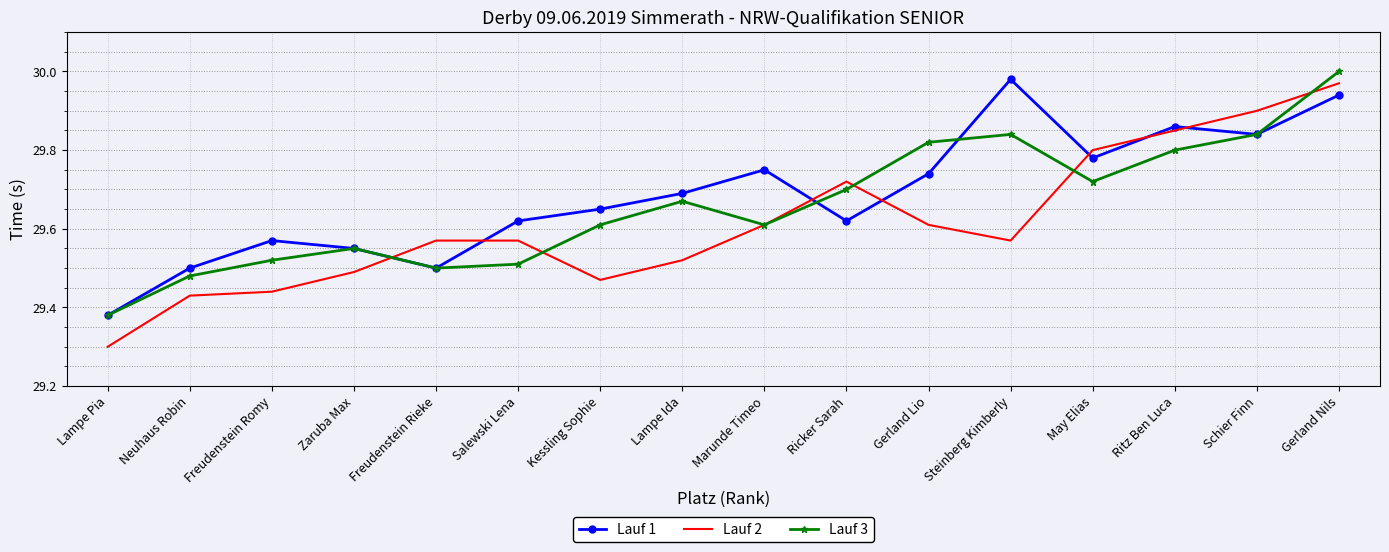

What position from the left is Gerland Nils?

16